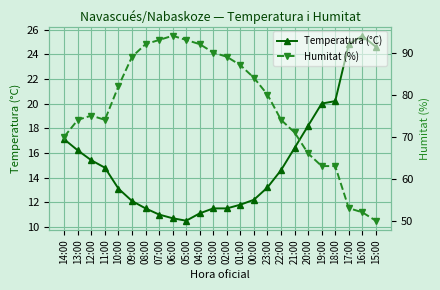

What are all the series names shown in the legend?

Temperatura (°C), Humitat (%)